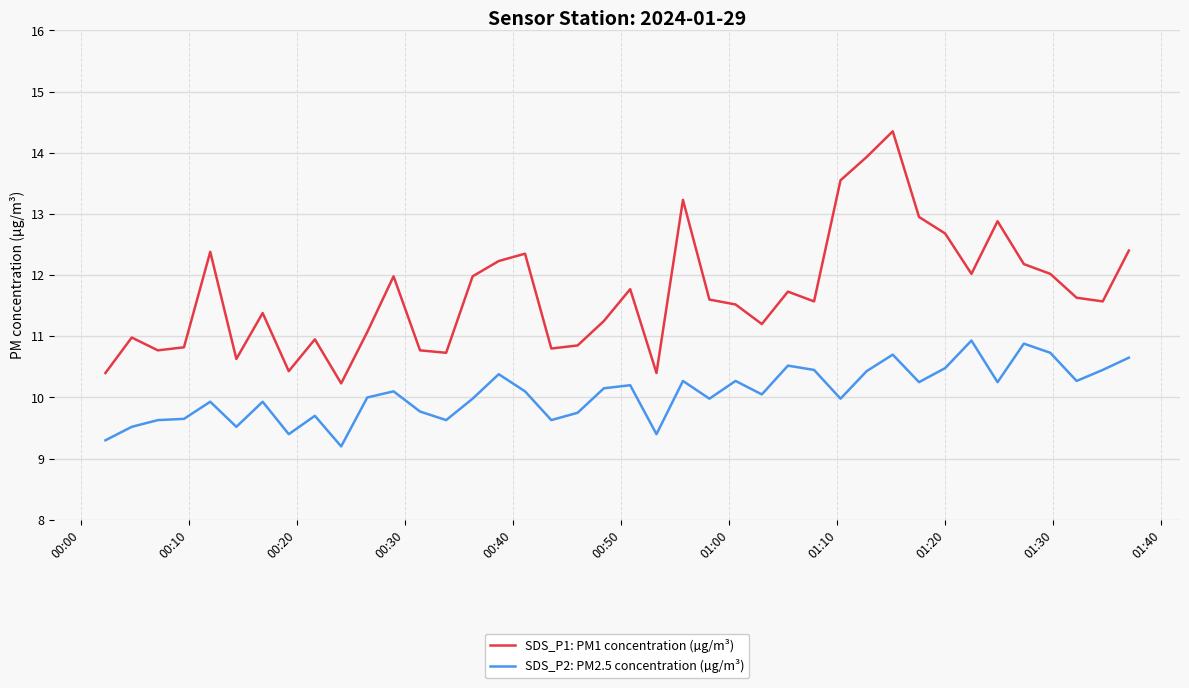

What are all the series names shown in the legend?

SDS_P1: PM1 concentration (µg/m³), SDS_P2: PM2.5 concentration (µg/m³)